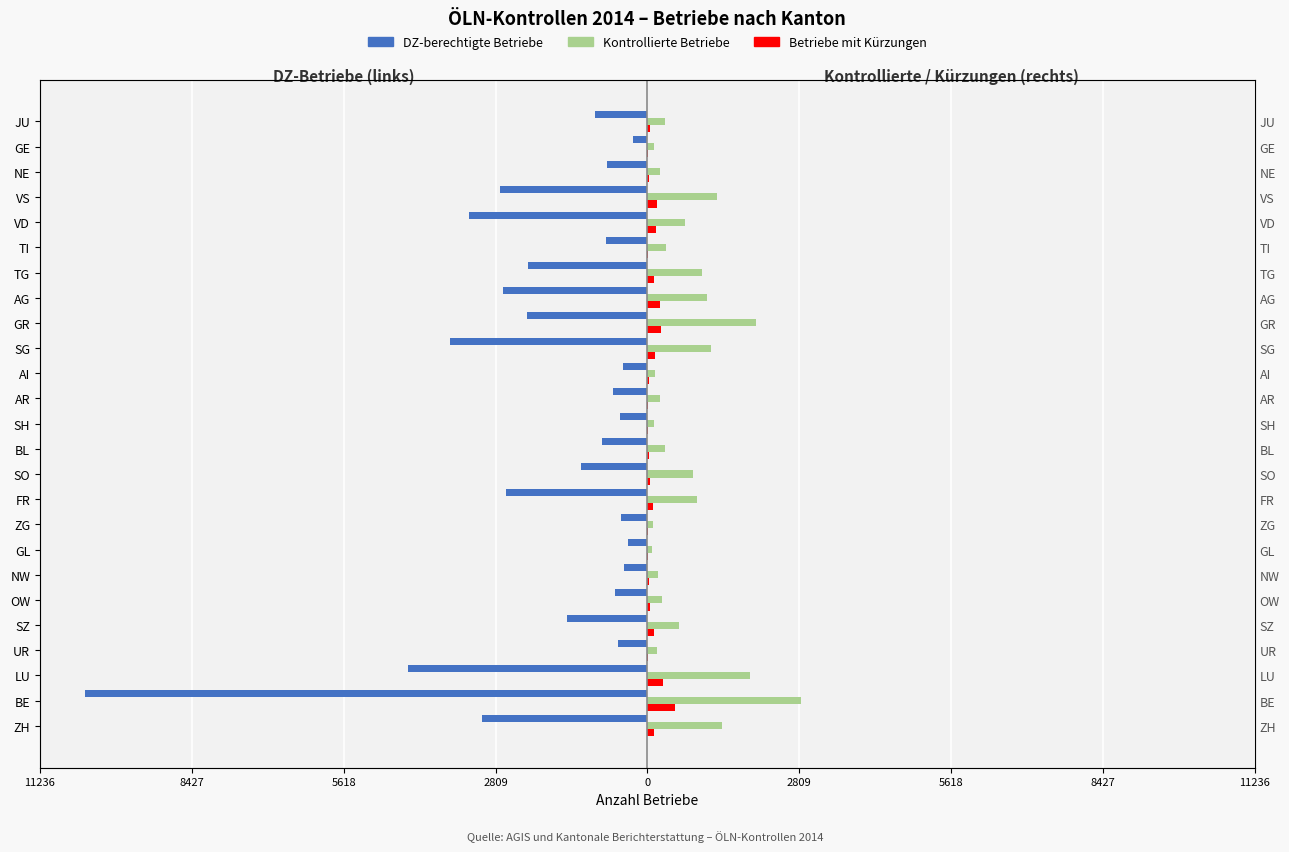

The value of Betriebe mit Kürzungen at SG is 139. True or false?

True